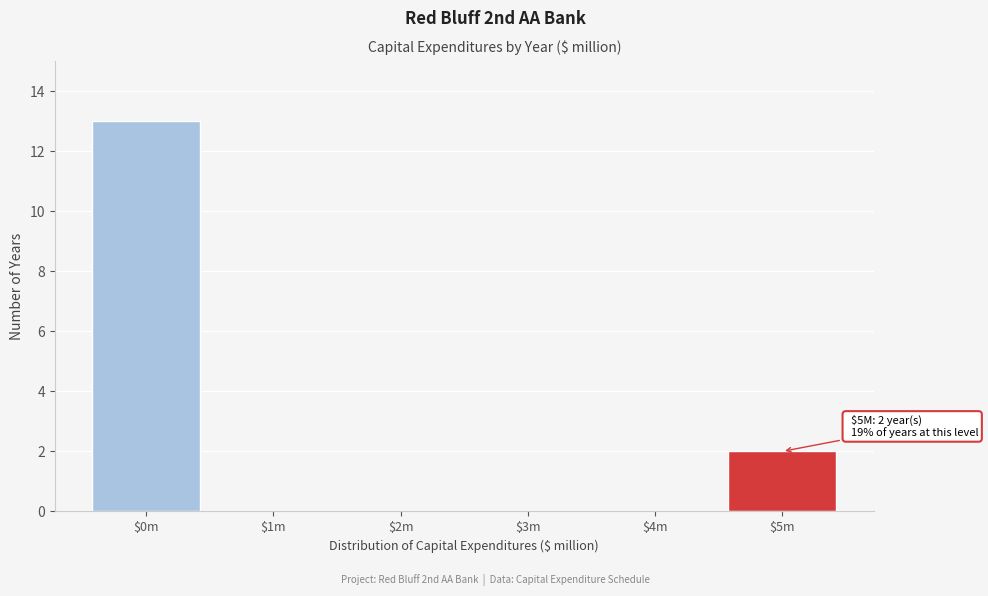

What is the maximum value shown in the chart?

13